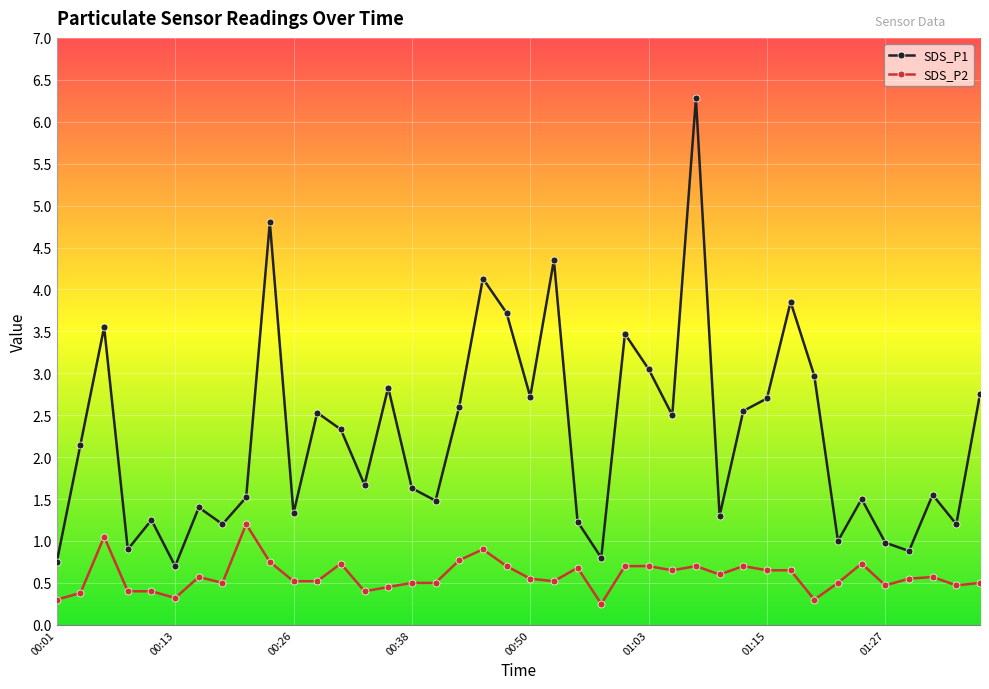

How many values in the SDS_P1 series exceed 2?

20